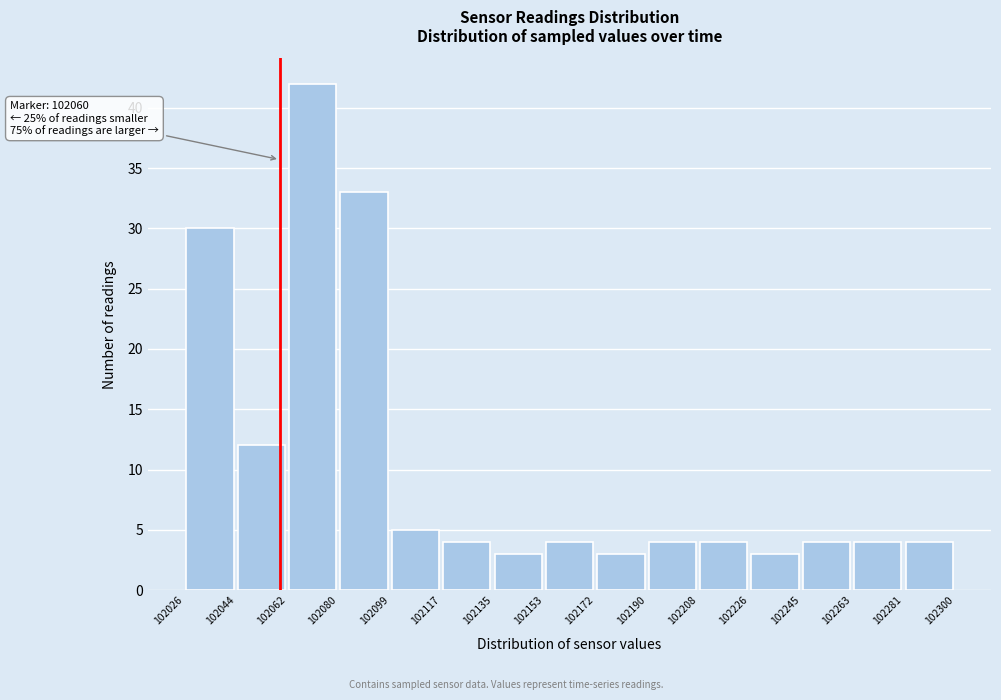

Which range on the x-axis has the tallest bar?

102062 to 102080